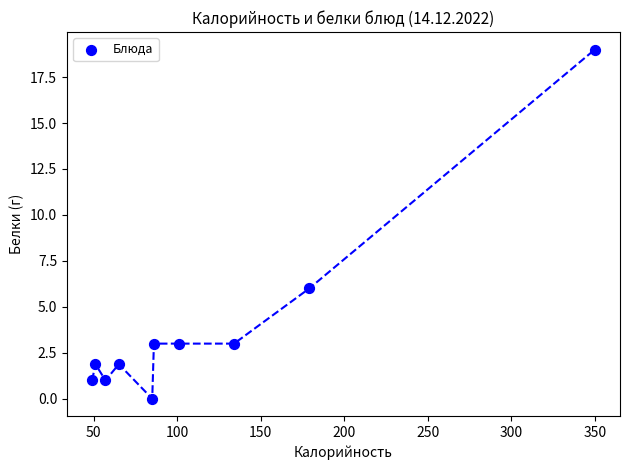

What Y value in the scatter plot is closest to 9?

6.0